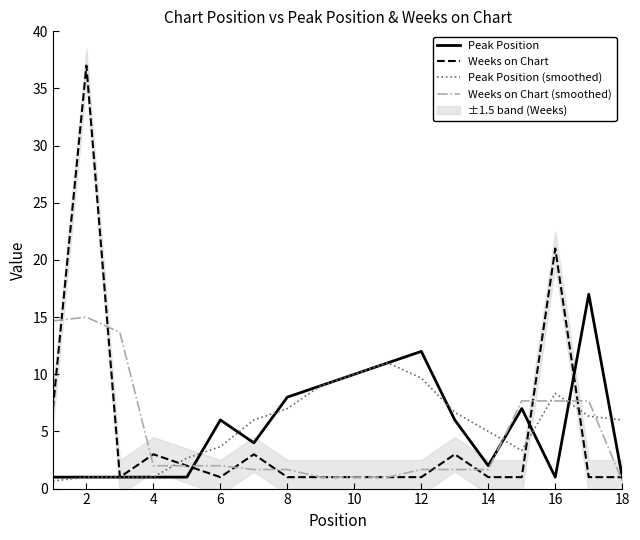

The value of Weeks on Chart (smoothed) at 6 is 2.0. True or false?

True